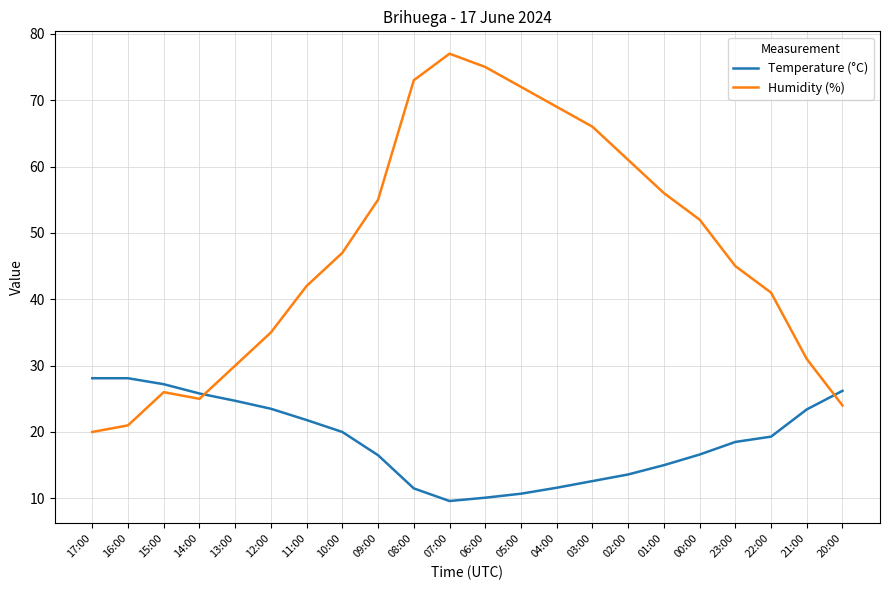

What is the total value across all series at 15:00?

53.2